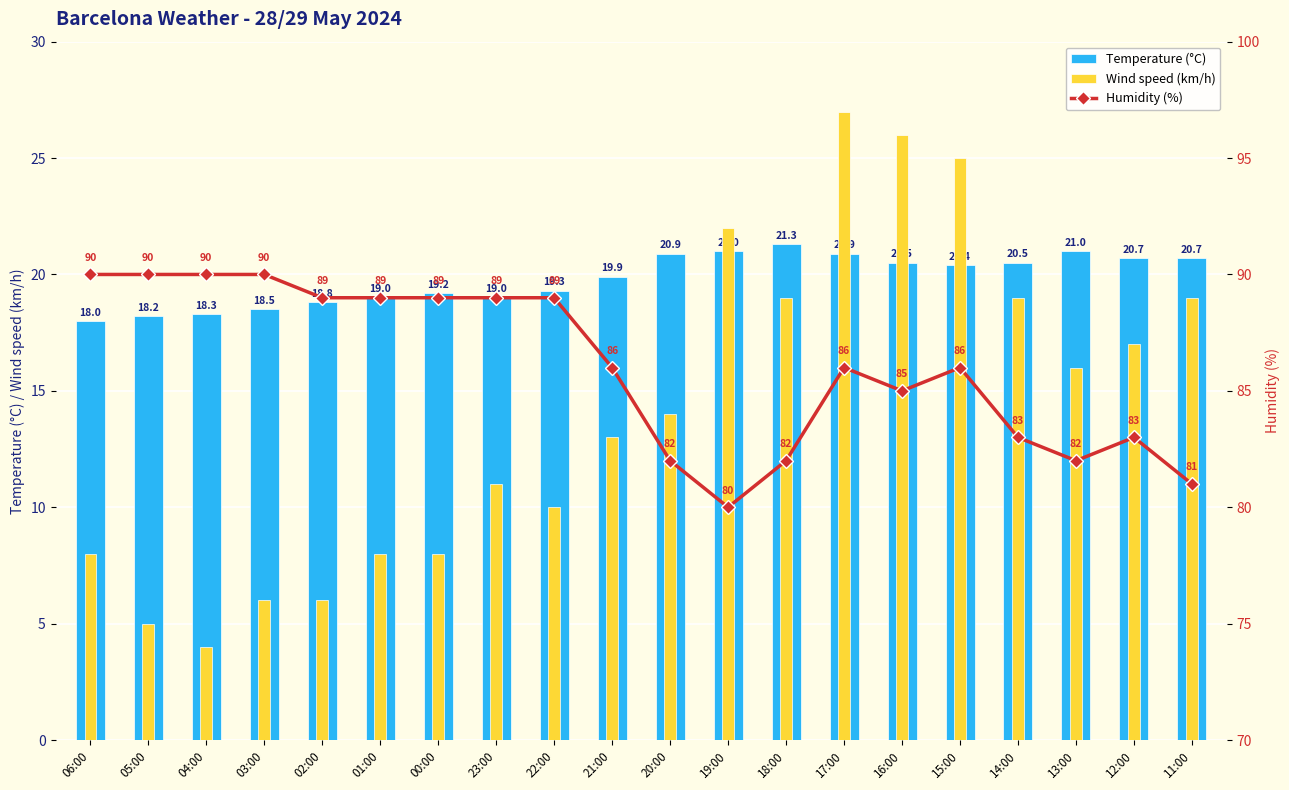

What is the highest value of the Humidity (%) series?

90.0